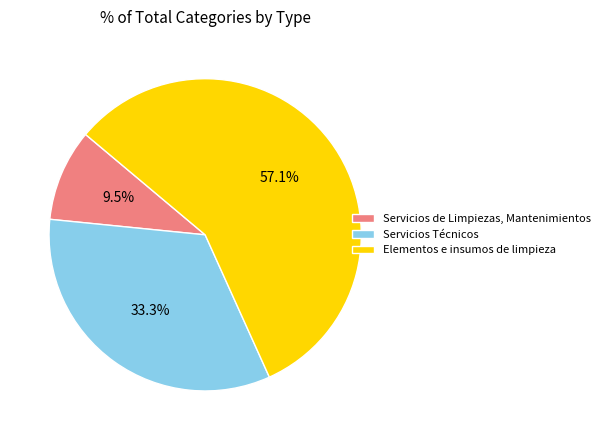

To the nearest percent, what percentage of the pie is Servicios Técnicos?

33%